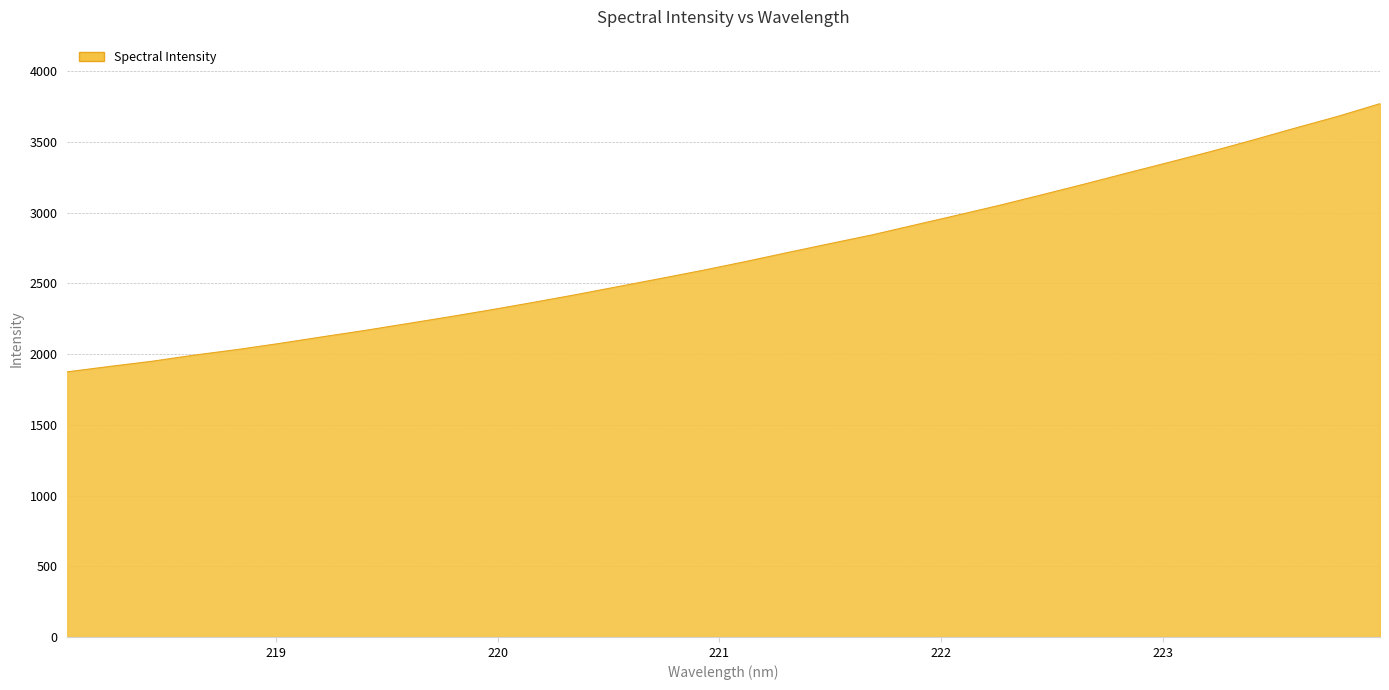

What is the greatest value displayed?

3770.2